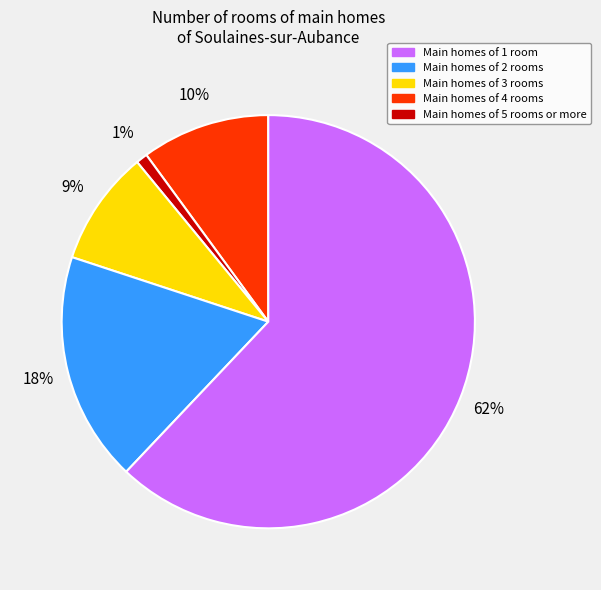

Count the number of slices in the pie.

5